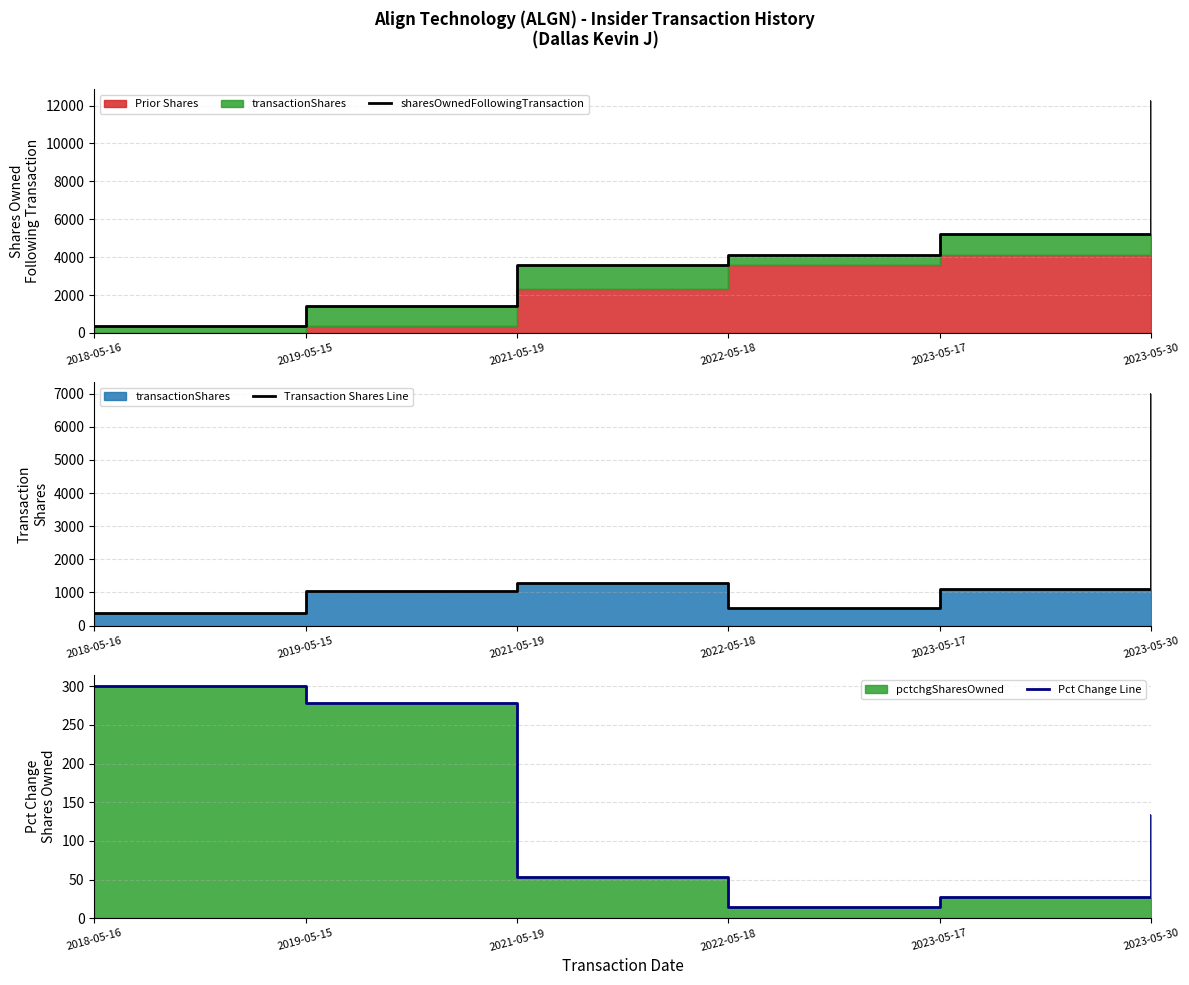

At which category is the sum across all series the highest?

2023-05-30